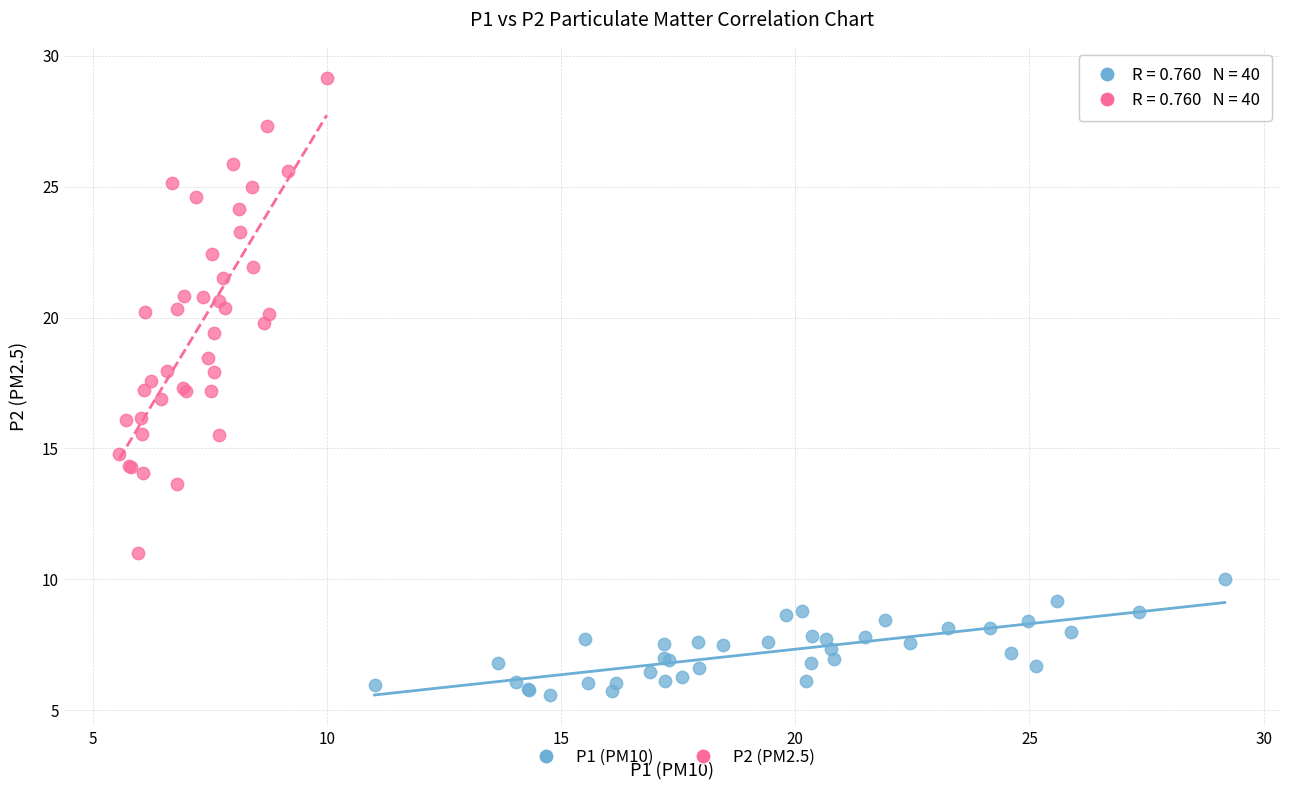

Which series contains the highest Y value?

P2 (PM2.5)